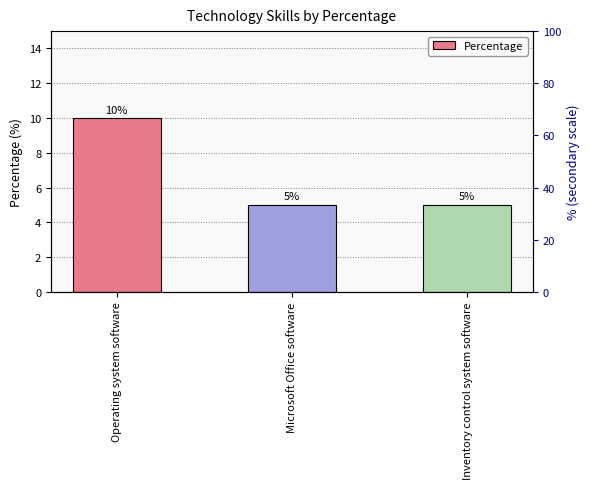

The chart shows a value of 5 at Inventory control system software. True or false?

True